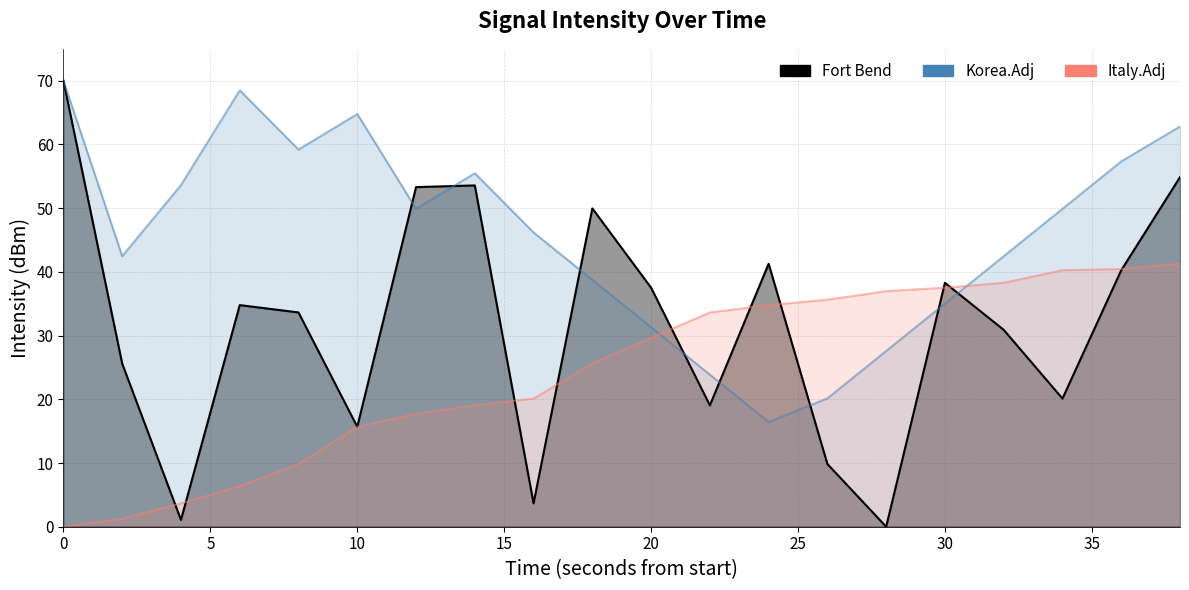

Reading left to right, transcribe all the data shown in this chart.

Fort Bend: 0=70.0	2=25.6	4=1.1	6=34.8	8=33.6	10=15.7	12=53.3	14=53.6	16=3.7	18=50.0	20=37.5	22=19.0	24=41.3	26=9.8	28=0.0	30=38.3	32=30.9	34=20.1	36=40.3	38=54.9
Korea.Adj: 0=70.0	2=42.5	4=53.6	6=68.5	8=59.2	10=64.8	12=49.9	14=55.5	16=46.2	18=38.7	20=31.3	22=23.9	24=16.4	26=20.1	28=27.6	30=35.0	32=42.5	34=49.9	36=57.3	38=62.8
Italy.Adj: 0=0.0	2=1.3	4=3.7	6=6.4	8=9.8	10=15.7	12=17.7	14=19.0	16=20.1	18=25.6	20=29.6	22=33.6	24=34.8	26=35.6	28=37.0	30=37.5	32=38.3	34=40.3	36=40.4	38=41.3